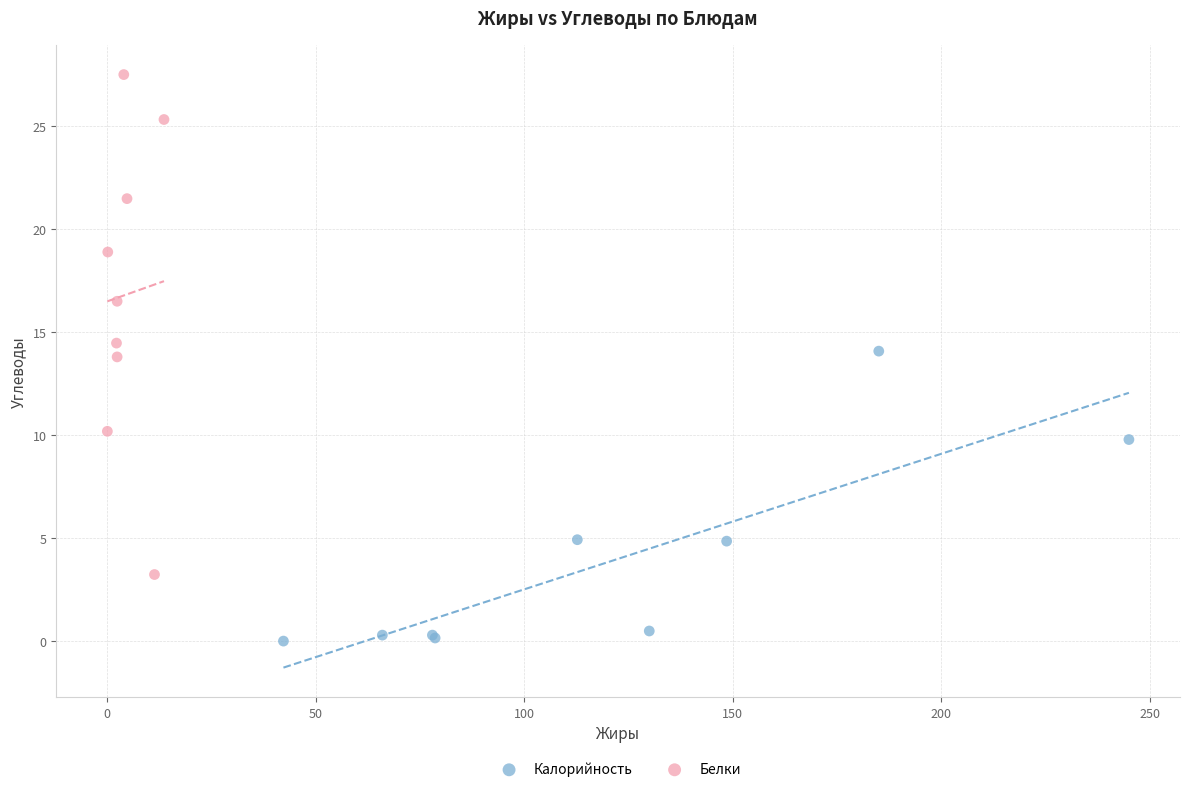

What are all the series names shown in the legend?

Калорийность, Белки